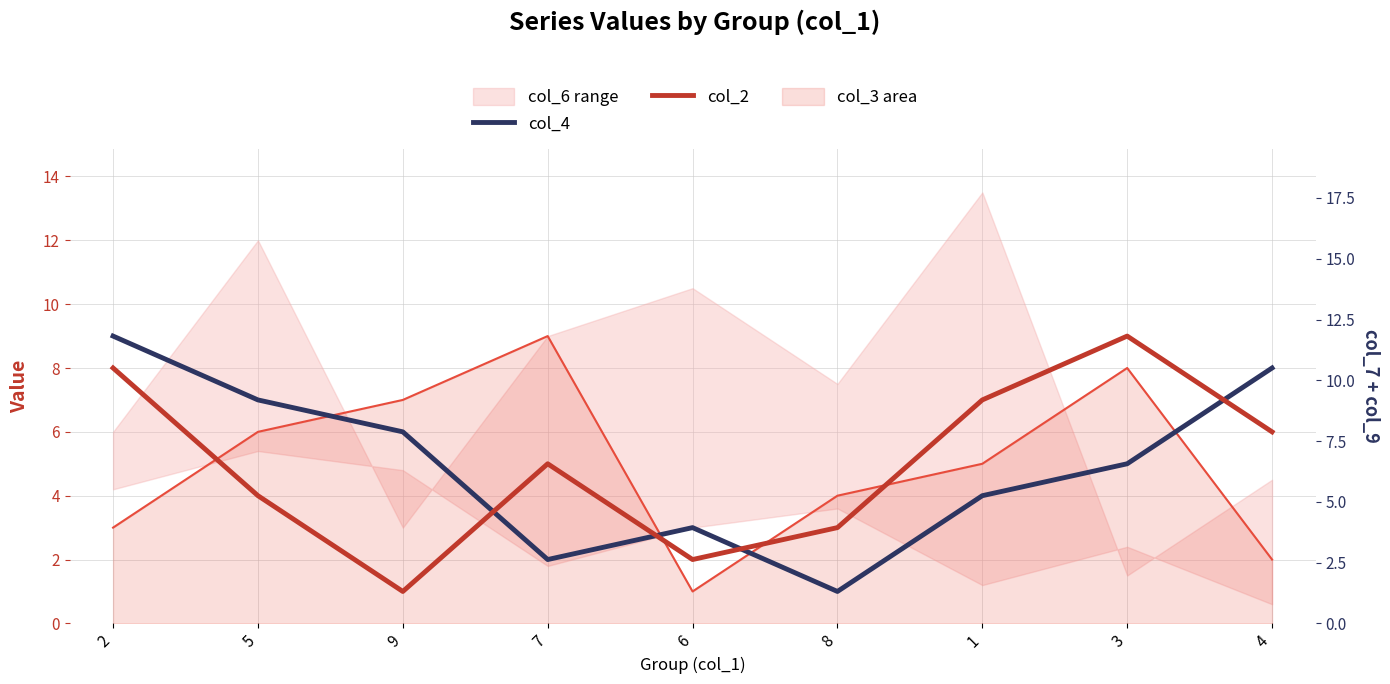

Reading left to right, what are all the values shown in this chart?

col_4: 2=9	5=7	9=6	7=2	6=3	8=1	1=4	3=5	4=8
col_2: 2=8	5=4	9=1	7=5	6=2	8=3	1=7	3=9	4=6